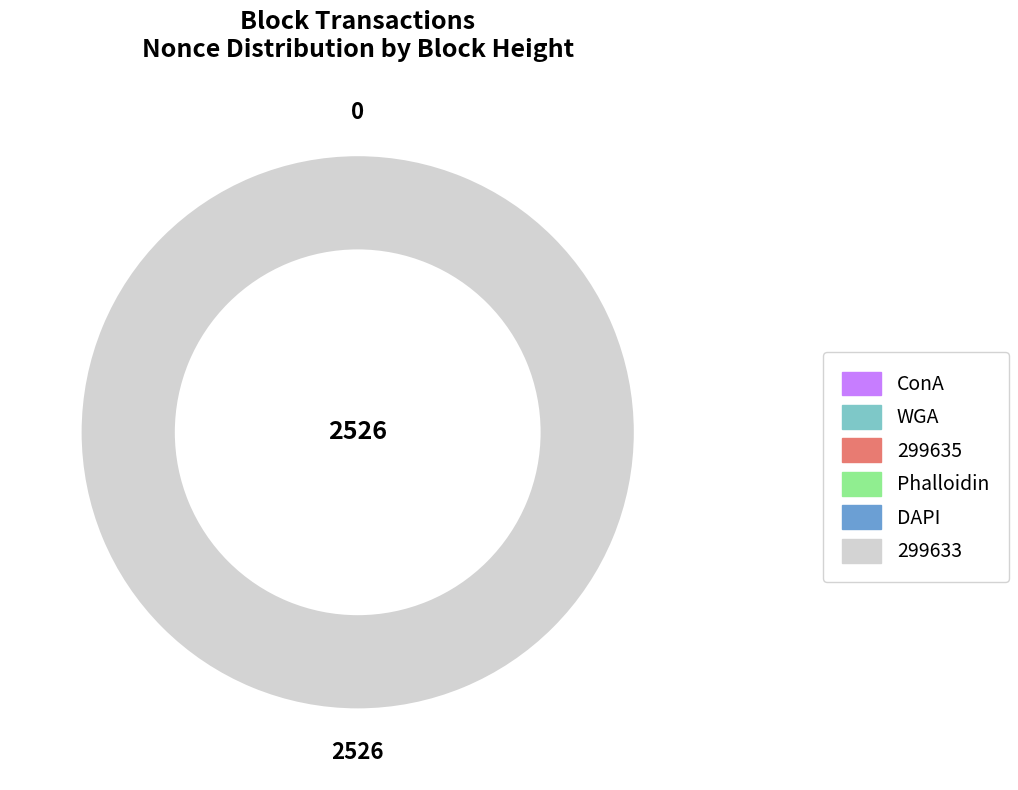

What is the largest slice in the pie chart?

299633